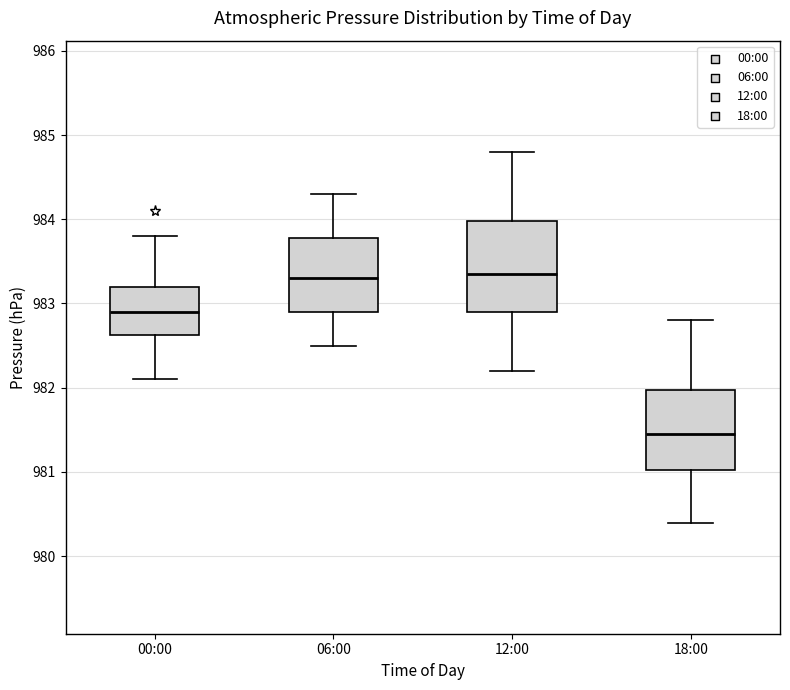

Where does the median line of the box for 06:00 sit on the y-axis? The values are not printed on the chart, so give them approximately, as read against the axis.

983.3